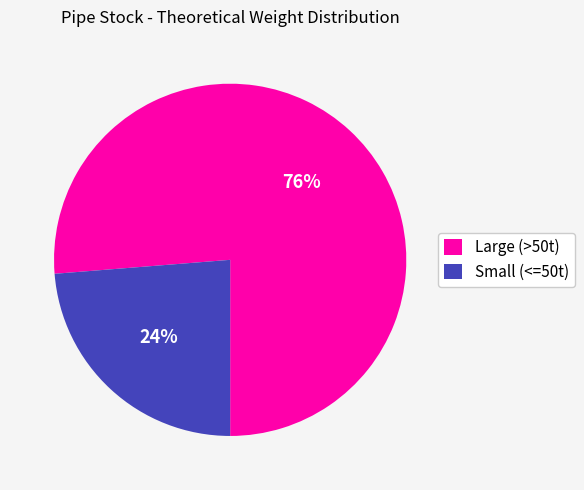

Rank the categories by value from highest to lowest.

Large (>50t), Small (<=50t)